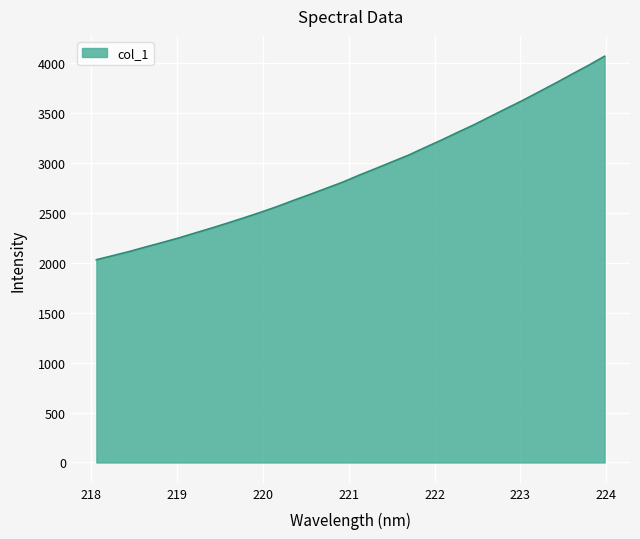

What is the minimum value shown in the chart?

2029.1